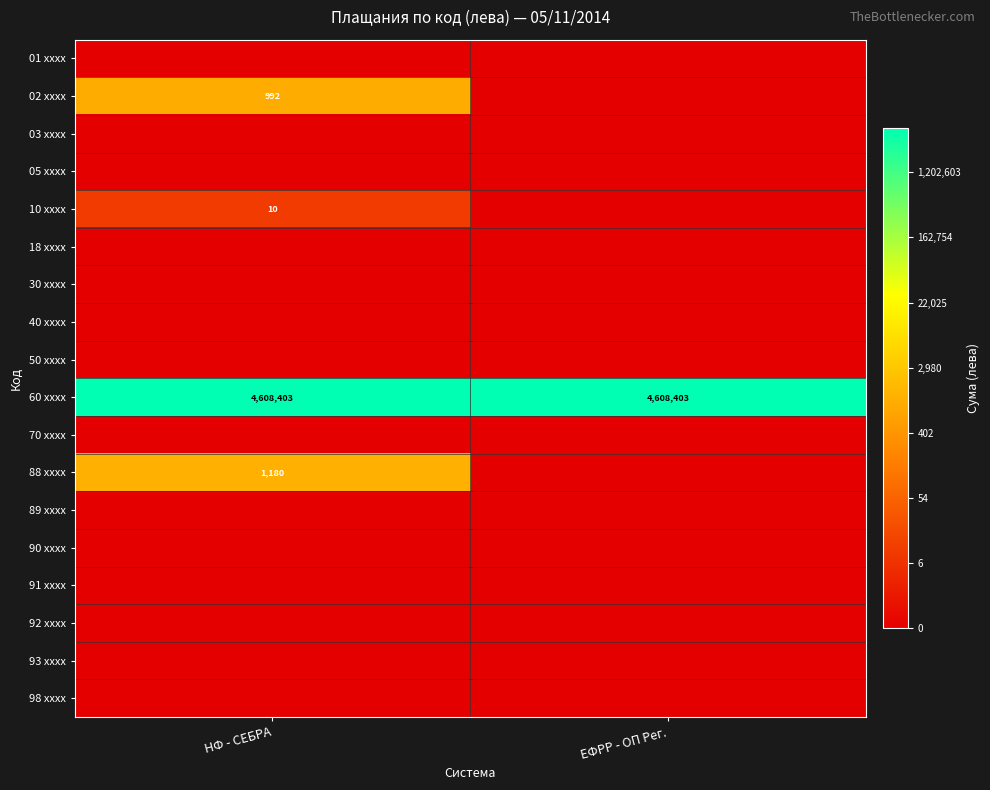

The value of 02 xxxx at НФ - СЕБРА is 1707. True or false?

False